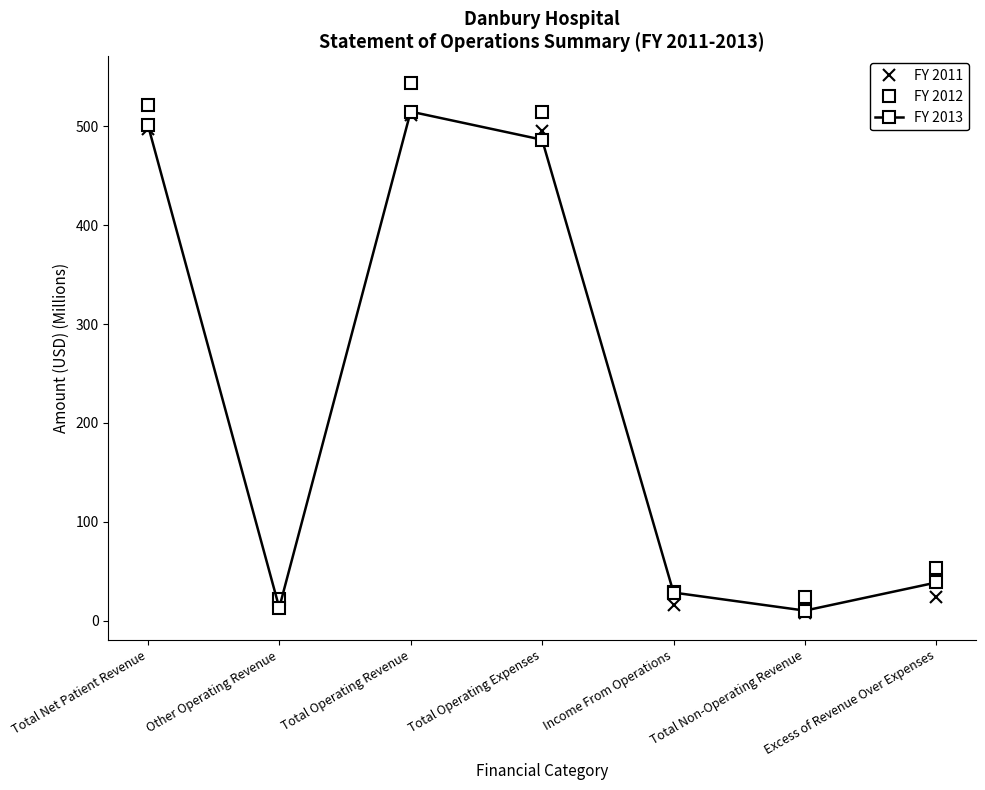

In FY 2012, how many points are lower than both neighbors (excluding endpoints)?

2